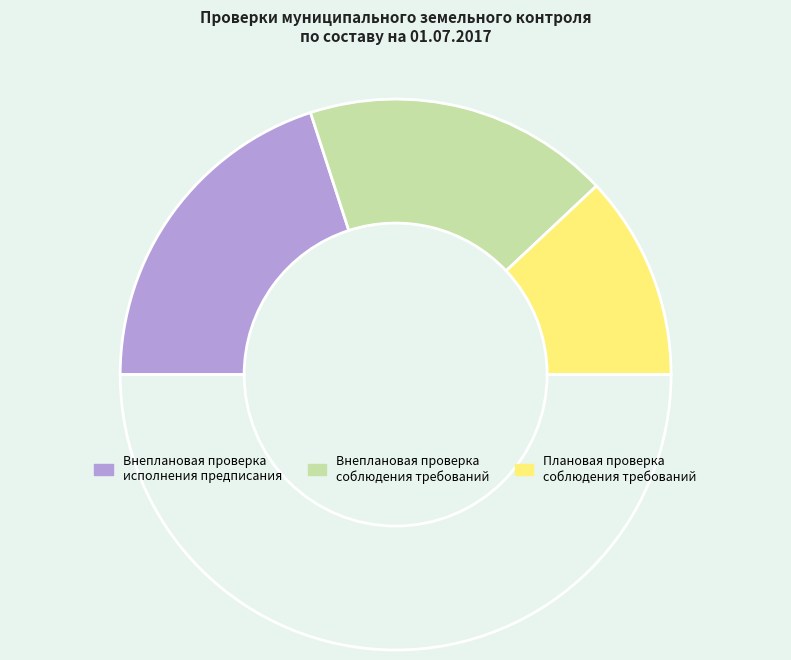

Which category has the biggest portion of the pie?

внеплановая проверка исполнения предписания